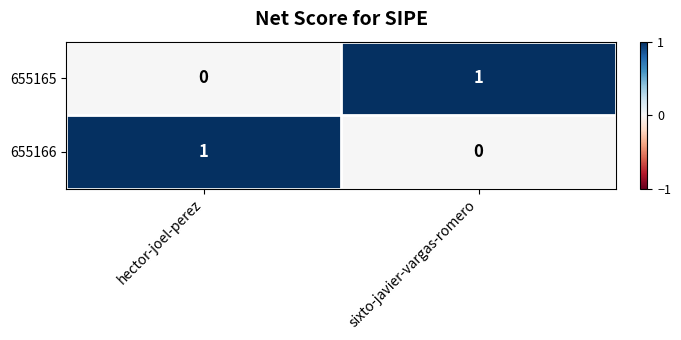

Is it true that 655165 equals 1 at sixto-javier-vargas-romero?

True